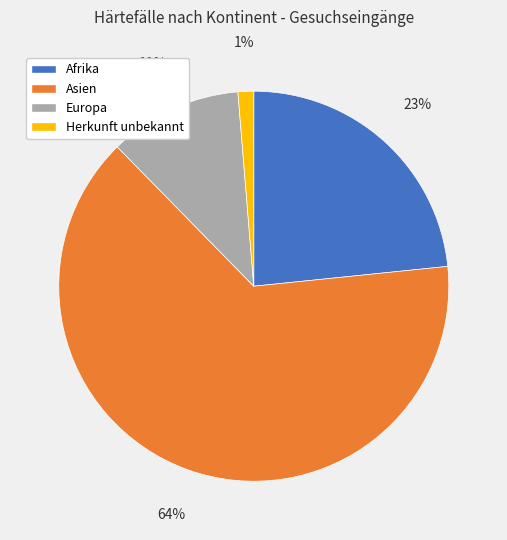

Is it true that Herkunft unbekannt is 11% of the pie?

False